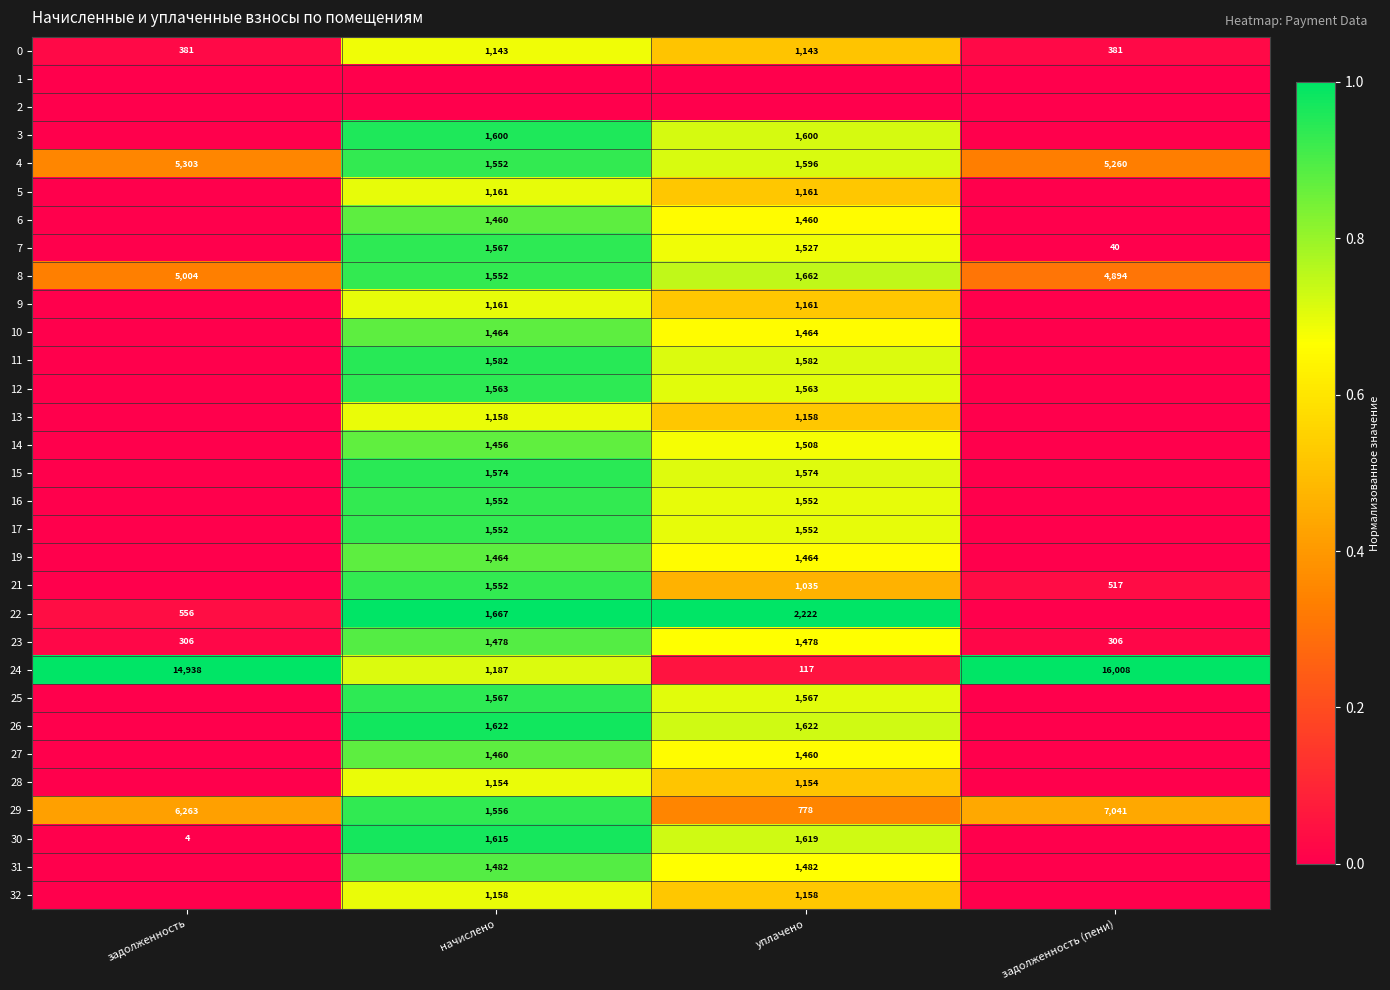

Between уплачено and задолженность, which is larger?

уплачено